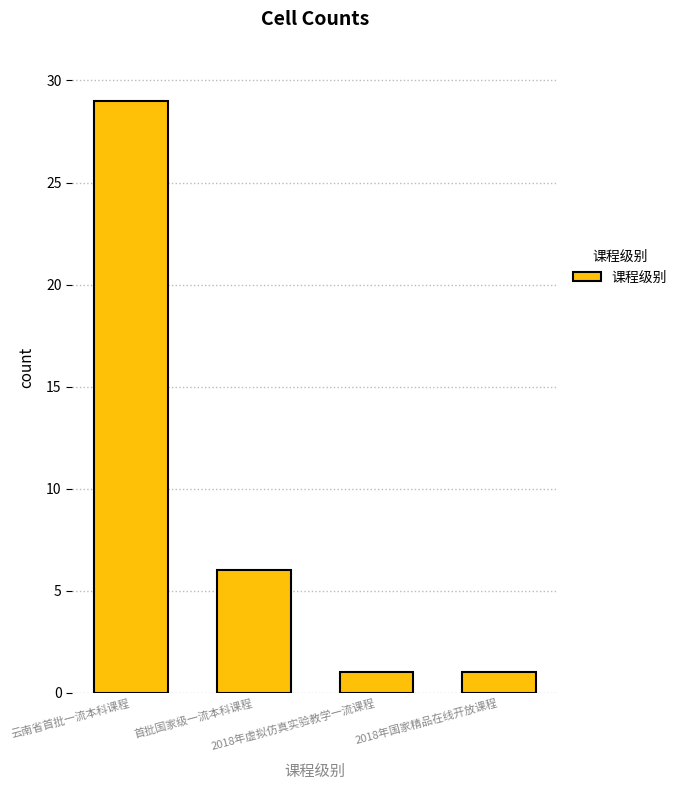

Count the values in the range 1 to 29.

4